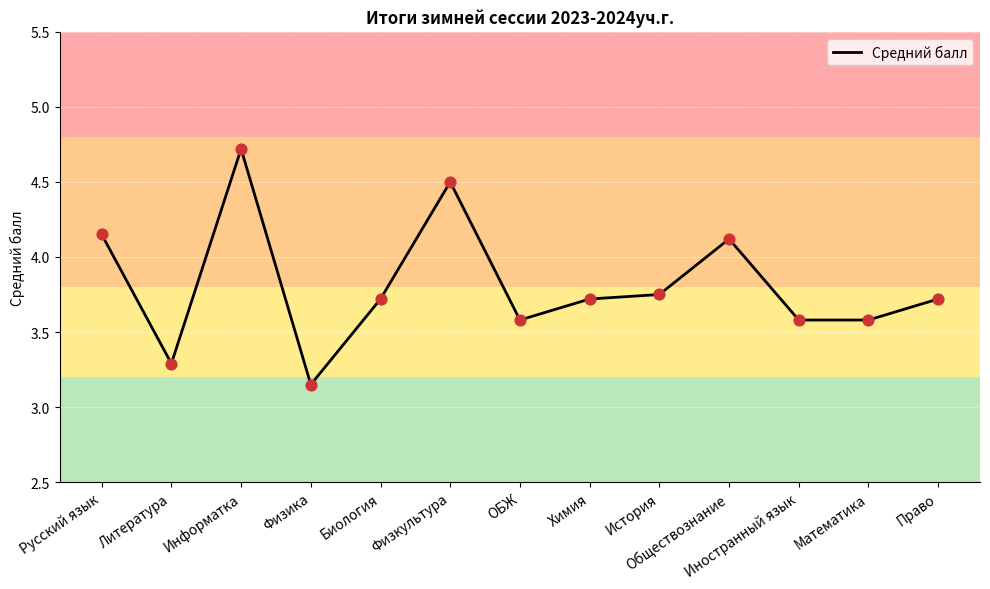

Approximately how many times larger is the value at Математика compared to Информатка?

0.8